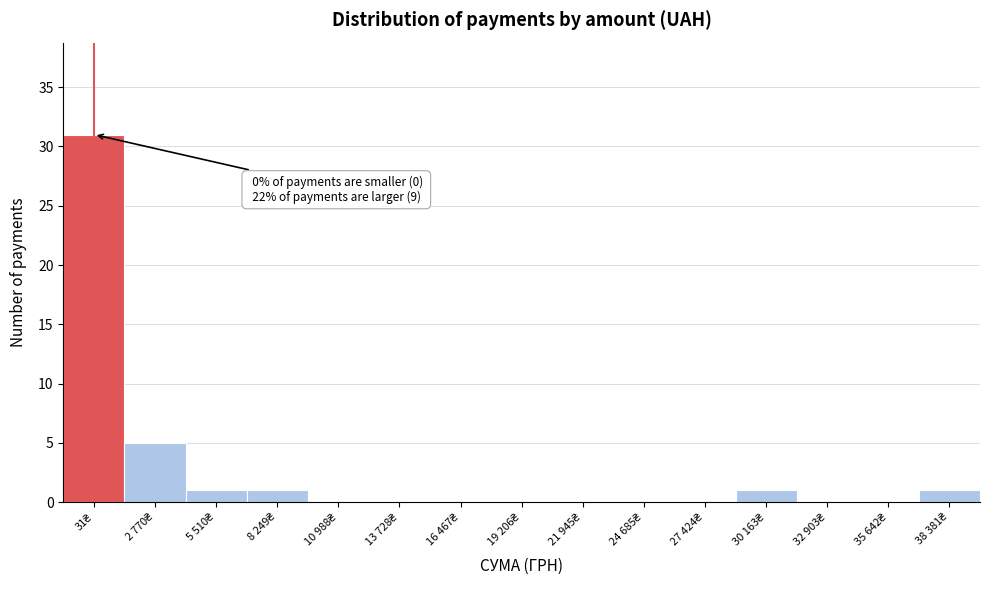

What is the sum of all values?

40